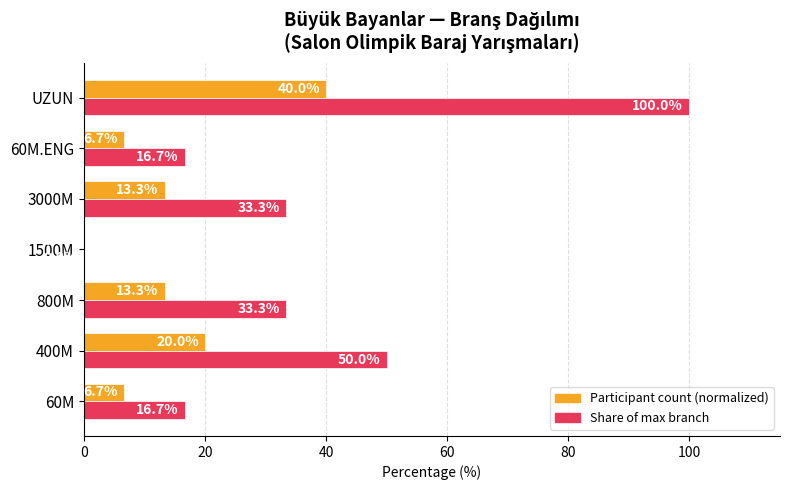

At which category is the sum across all series the highest?

UZUN